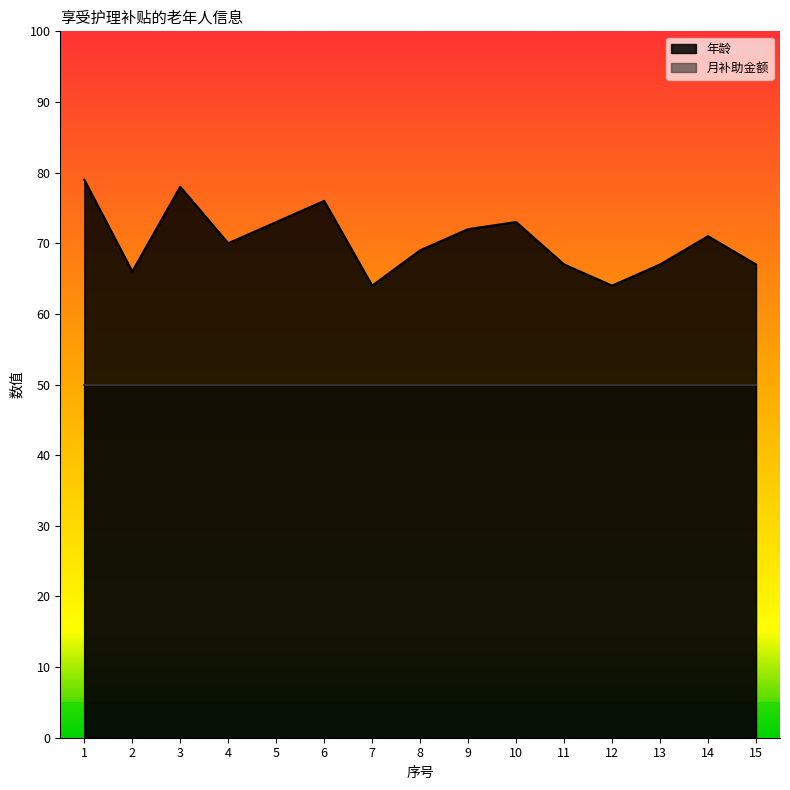

The chart shows a value of 79 at 1. True or false?

True